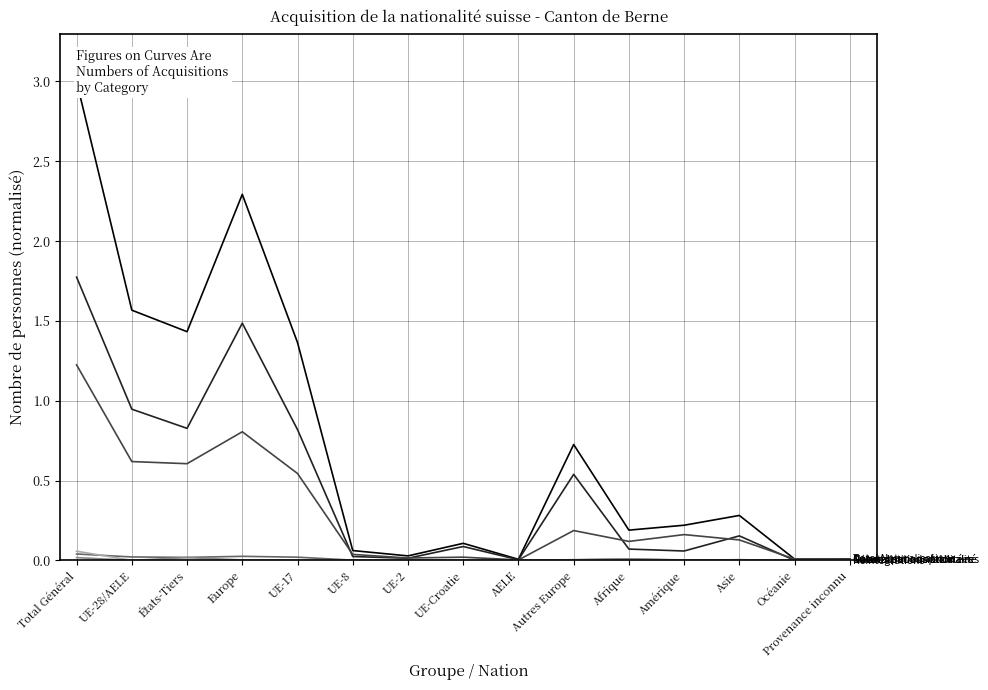

Which series has the largest total across all categories?

Total Naturalisations